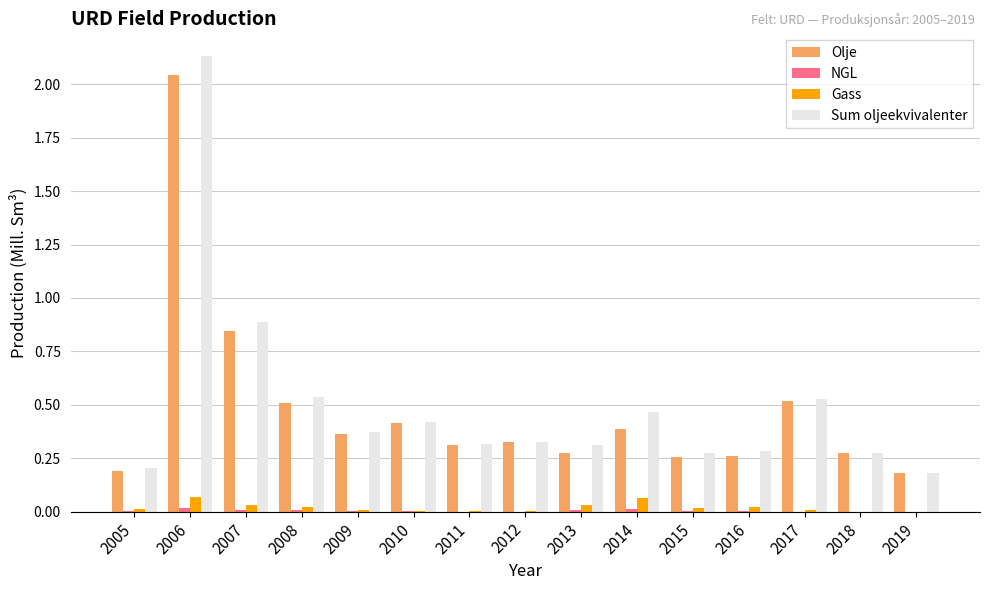

True or false: Sum oljeekvivalenter has a value of 0.2 at 2011.

False